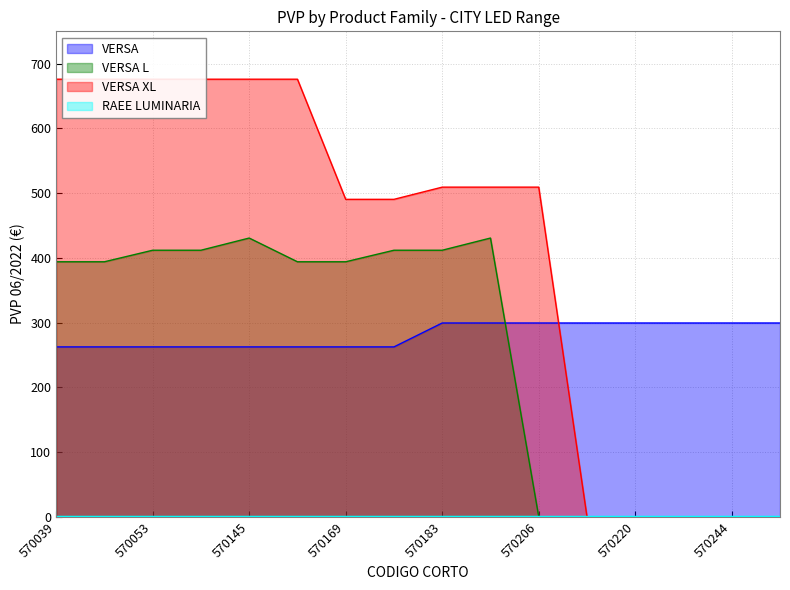

The VERSA XL series shows 895.4 at 570190. True or false?

False